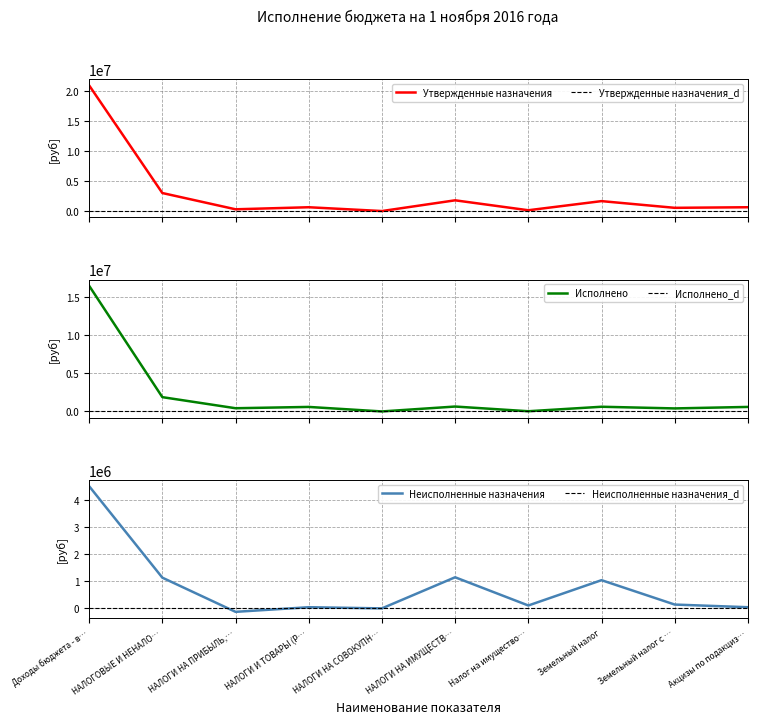

How many interior local valleys does the Неисполненные назначения series have?

3